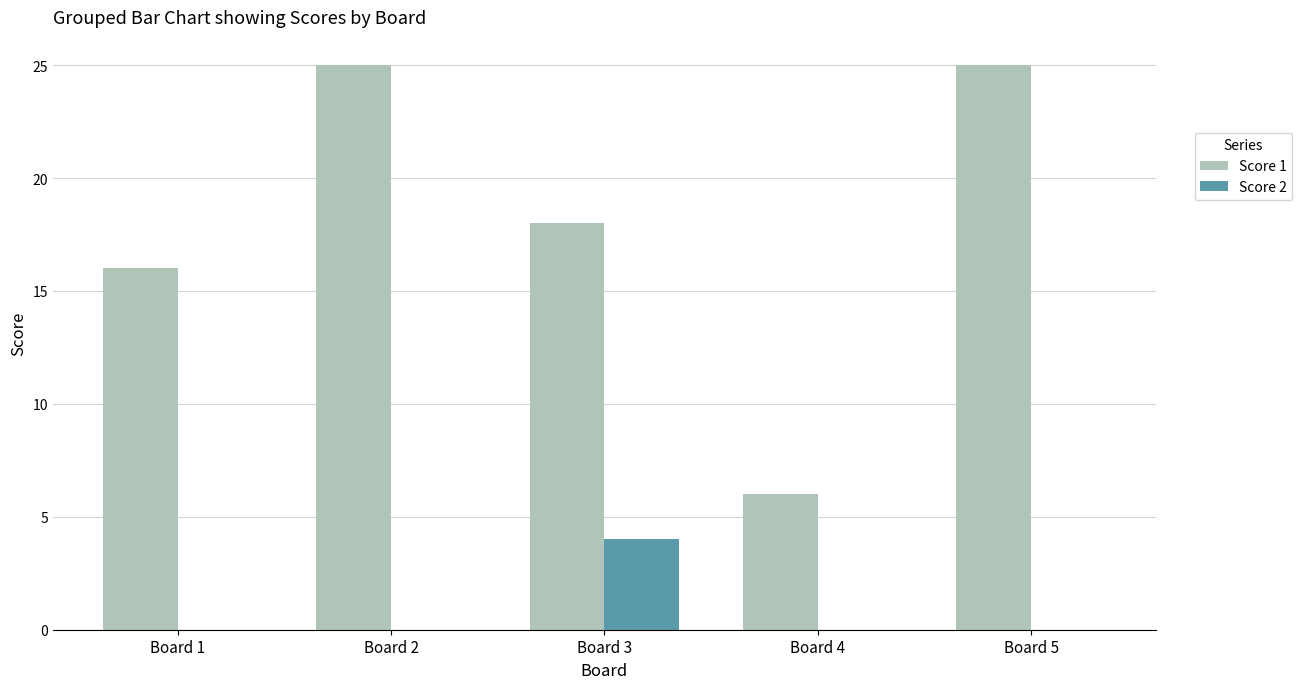

What is the spread (max minus min) of values at Board 4?

6